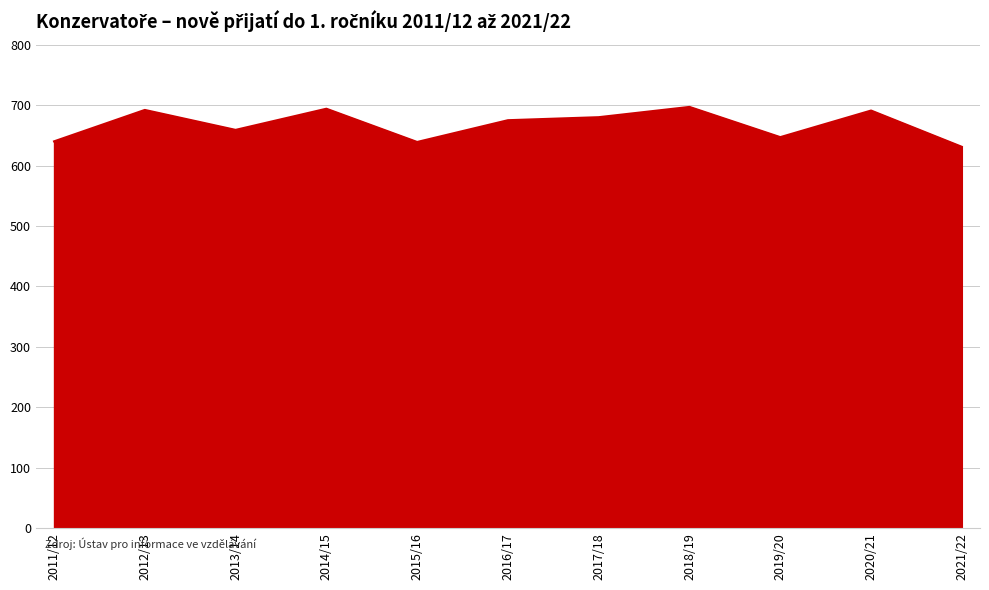

What is the minimum value shown in the chart?

631